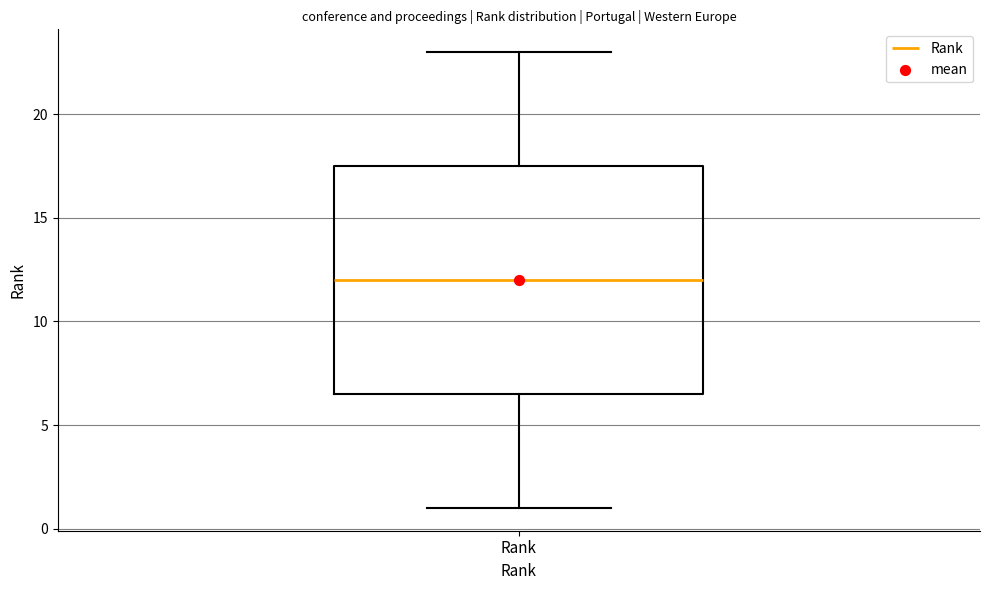

Where does the upper whisker of the box for Rank end on the y-axis? The values are not printed on the chart, so give them approximately, as read against the axis.

23.0